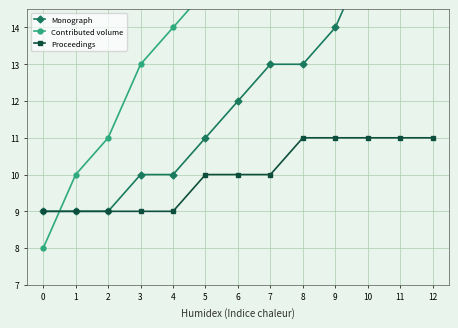

Where does the Monograph series first go above 12?

7